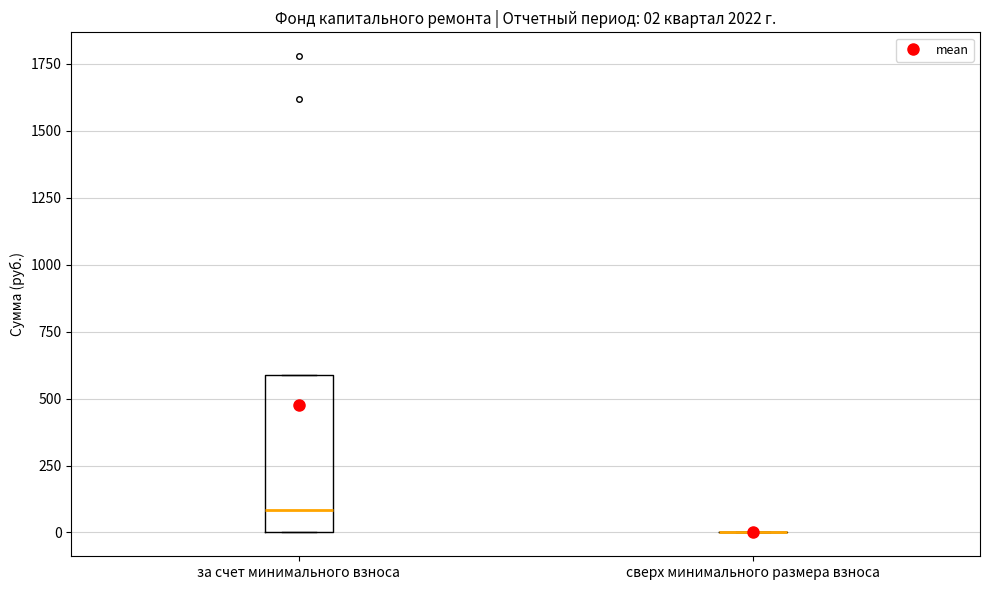

Comparing the boxes themselves (not the whiskers), which one is the tallest?

за счет минимального взноса